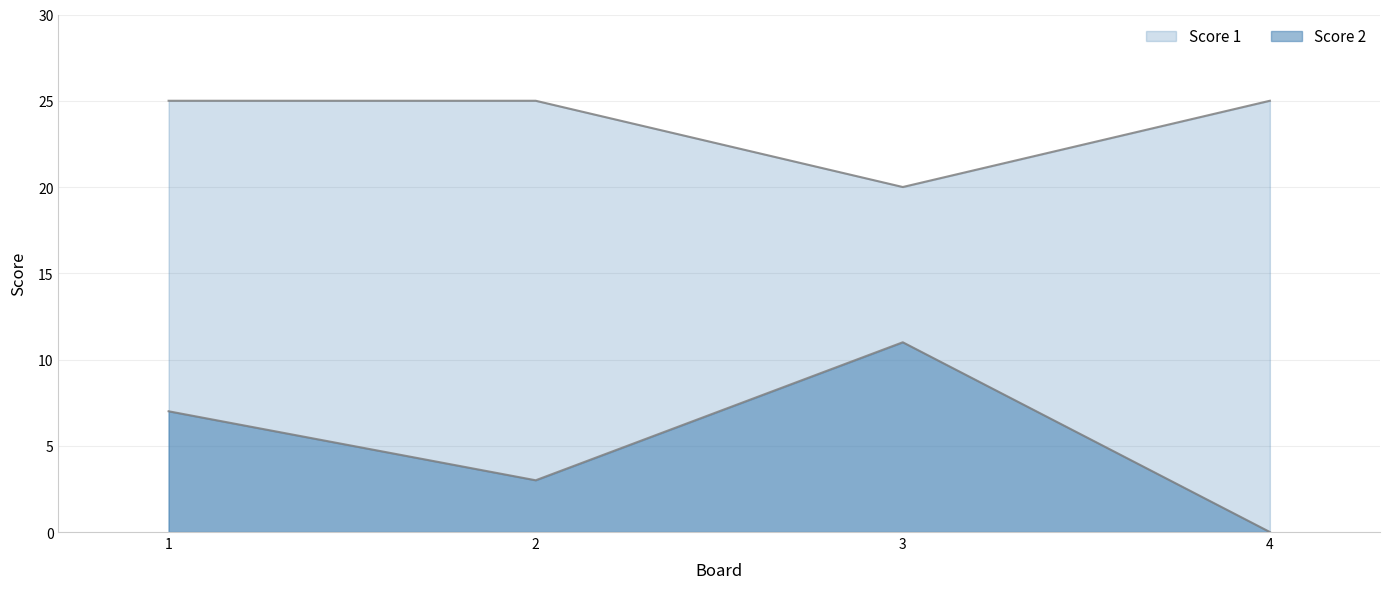

At which label does Score 2 reach its peak?

3